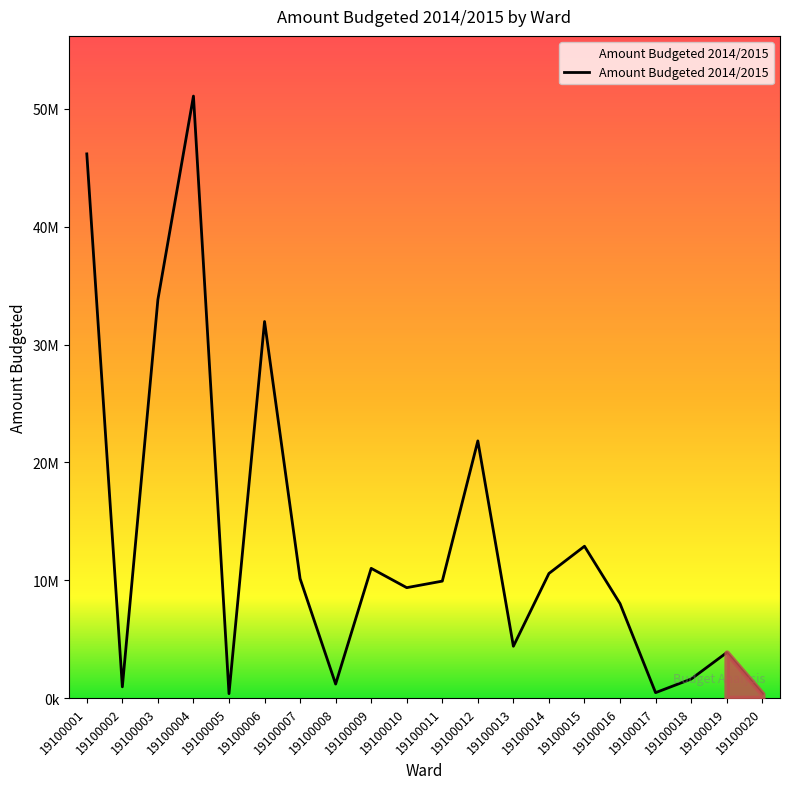

What is the value of the 20th point from the left?

352000